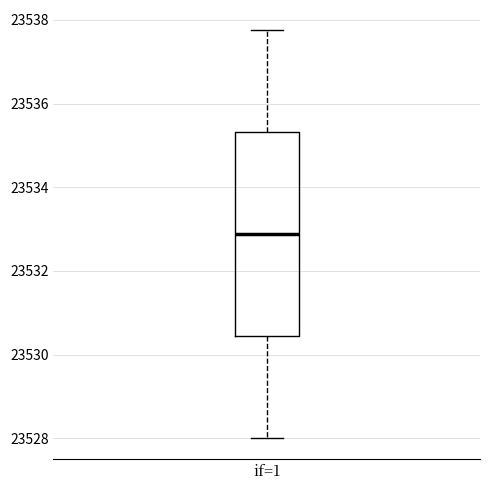

Where does the upper whisker of the box for if=1 end on the y-axis? The values are not printed on the chart, so give them approximately, as read against the axis.

23537.8